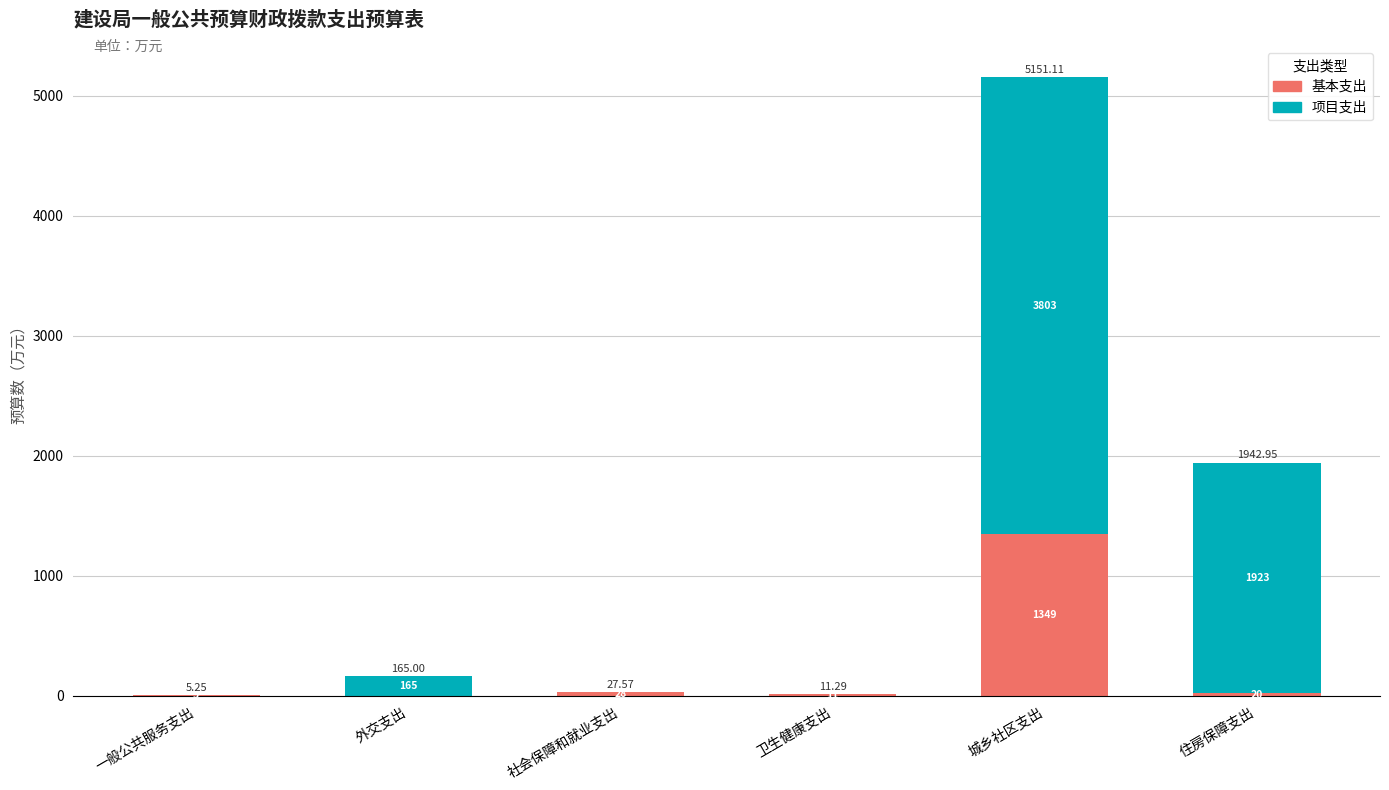

The 基本支出 series shows -526.6 at 外交支出. True or false?

False